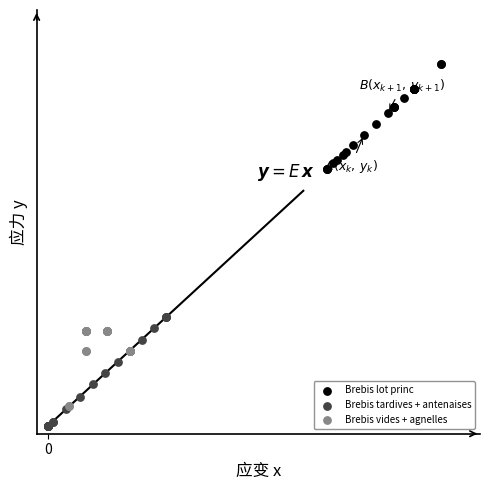

Which series has the largest Y range (max minus min)?

Brebis tardives + antenaises